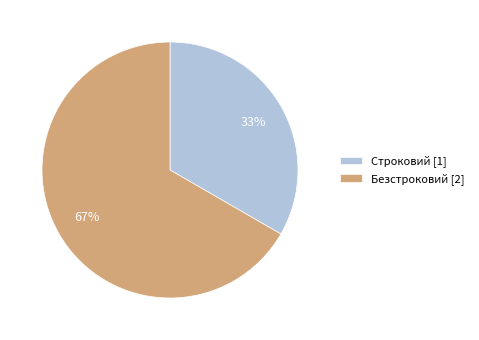

What is the majority slice?

Безстроковий